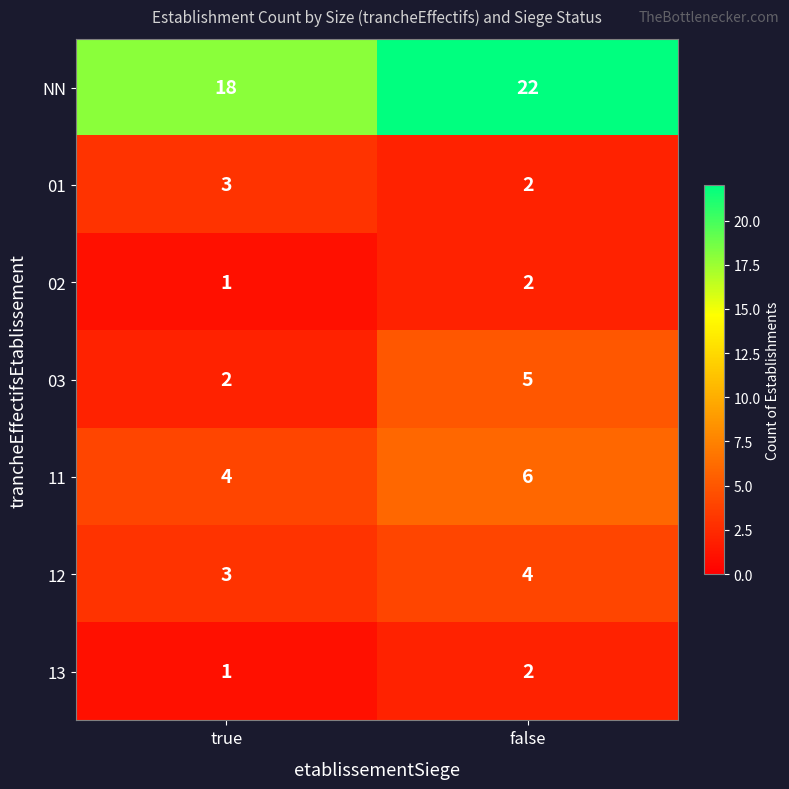

Is it true that 13 equals 0 at false?

False